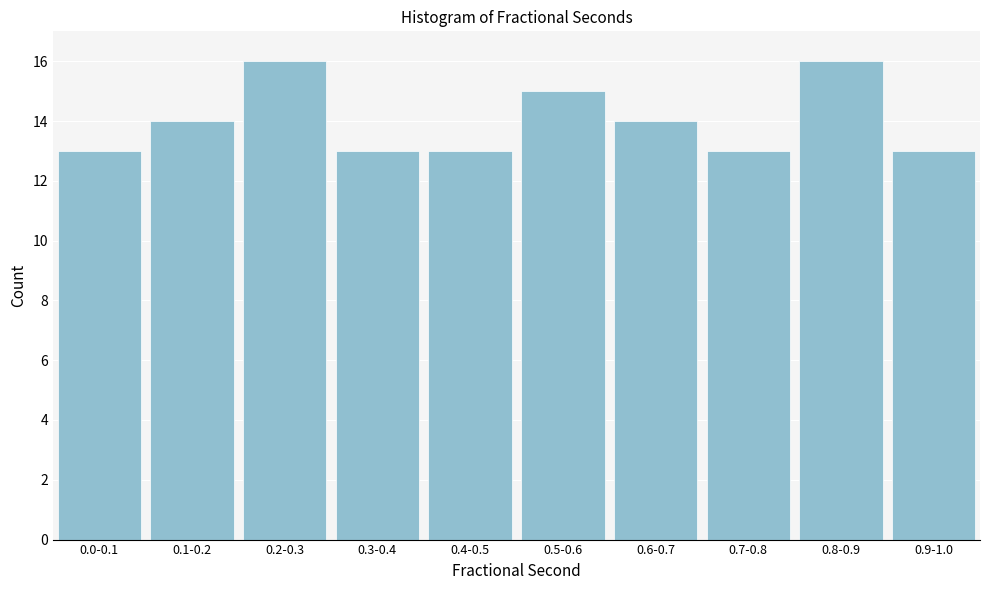

Reading left to right, what are all the values shown in this chart?

13	14	16	13	13	15	14	13	16	13